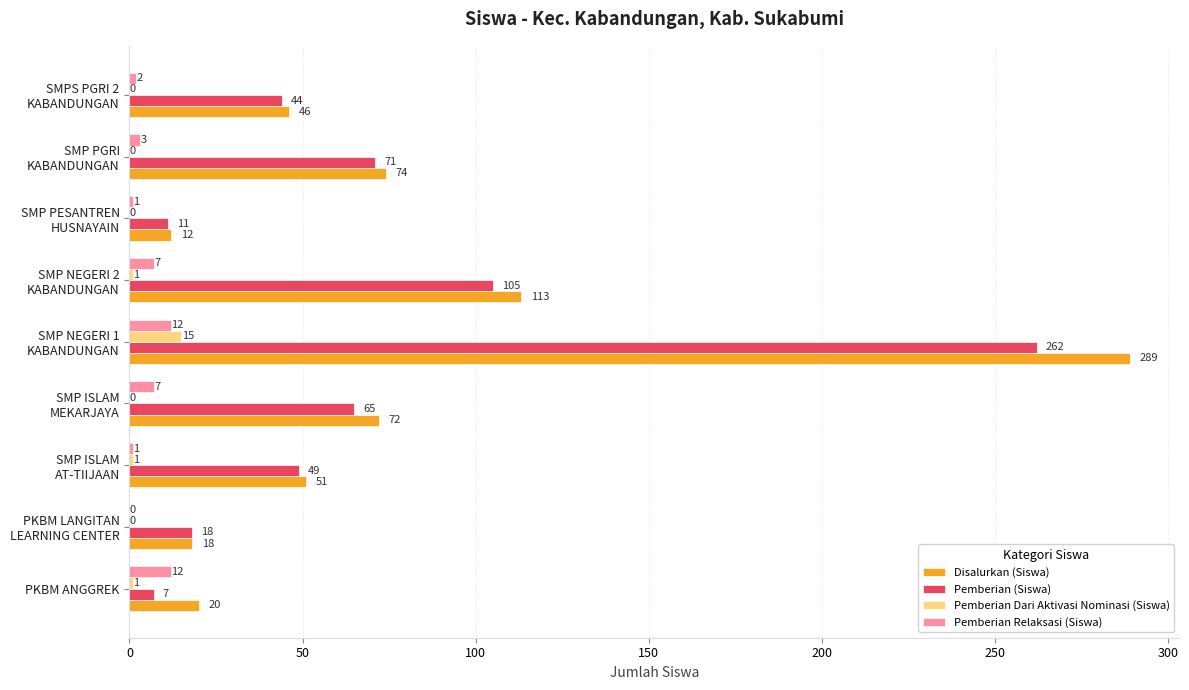

What is the maximum value for Pemberian Dari Aktivasi Nominasi (Siswa)?

15